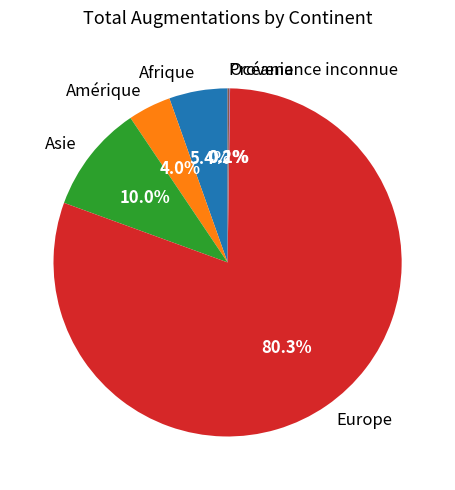

Does any single category account for the majority?

Yes